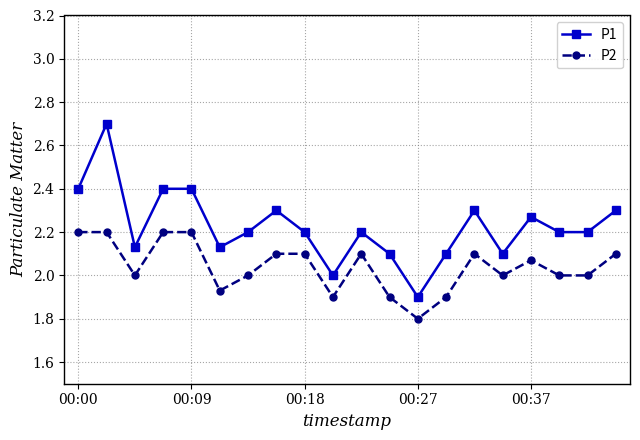

Does the chart have visible grid lines?

Yes